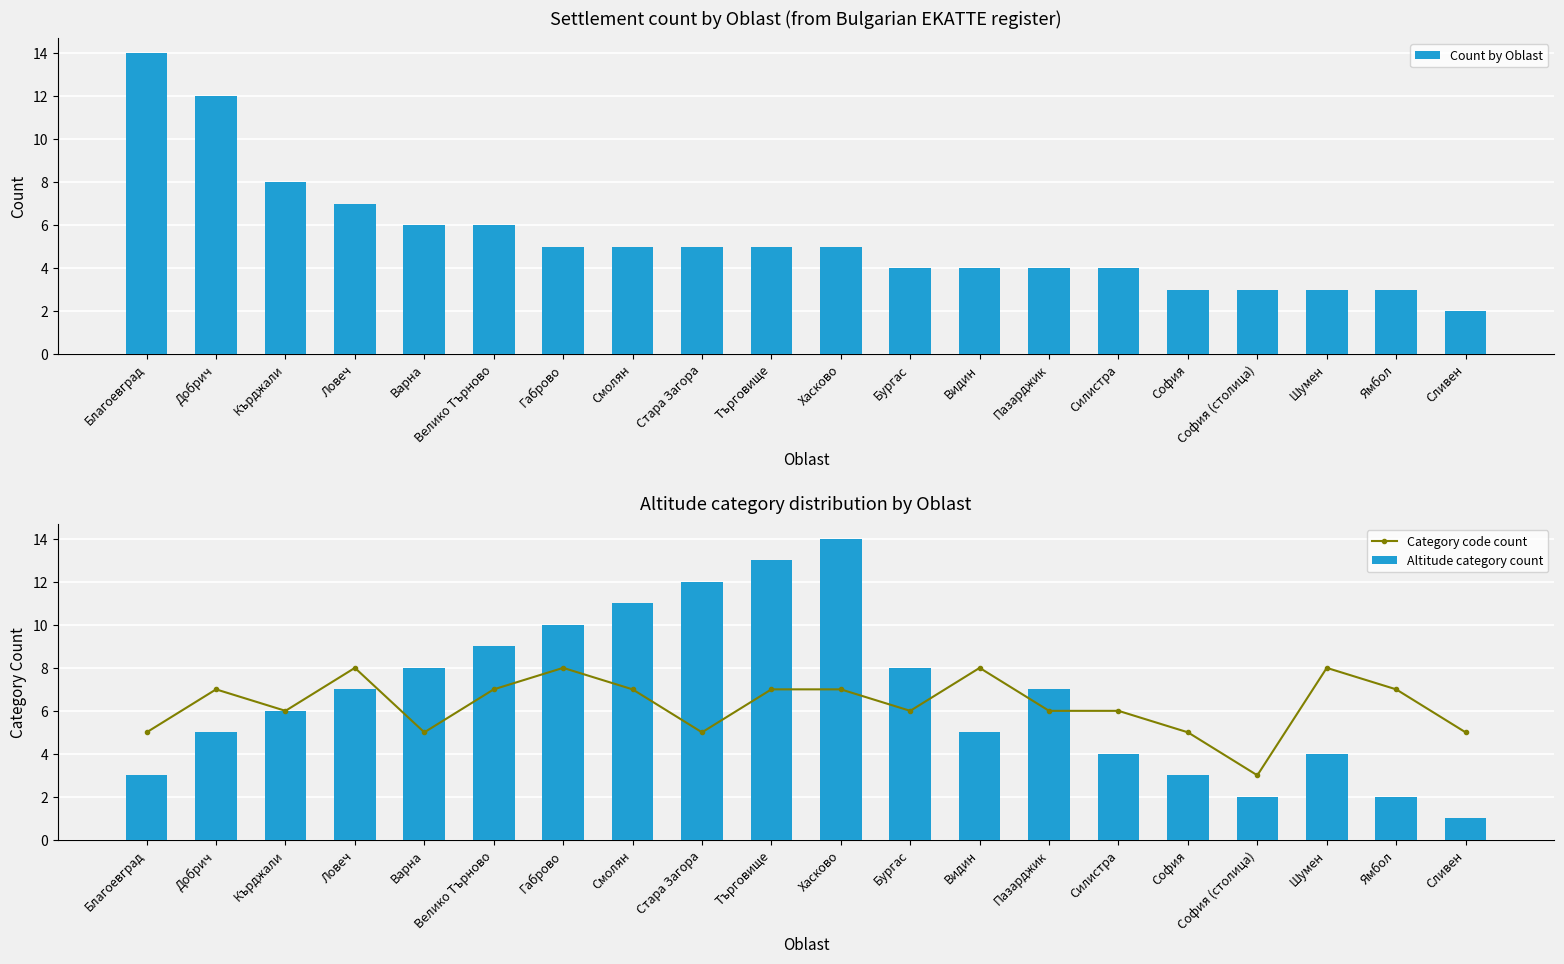

What is the total value across all series at Видин?

17